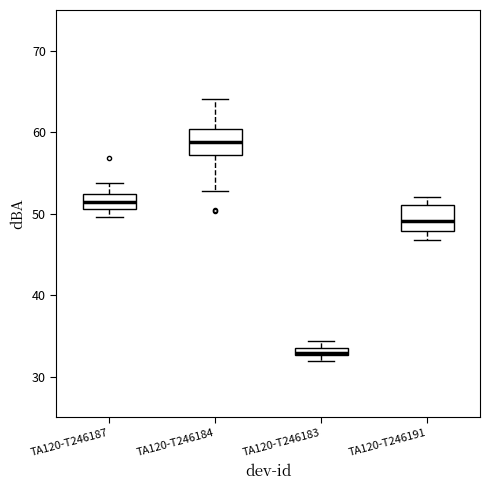

Which box's median line is the highest?

TA120-T246184